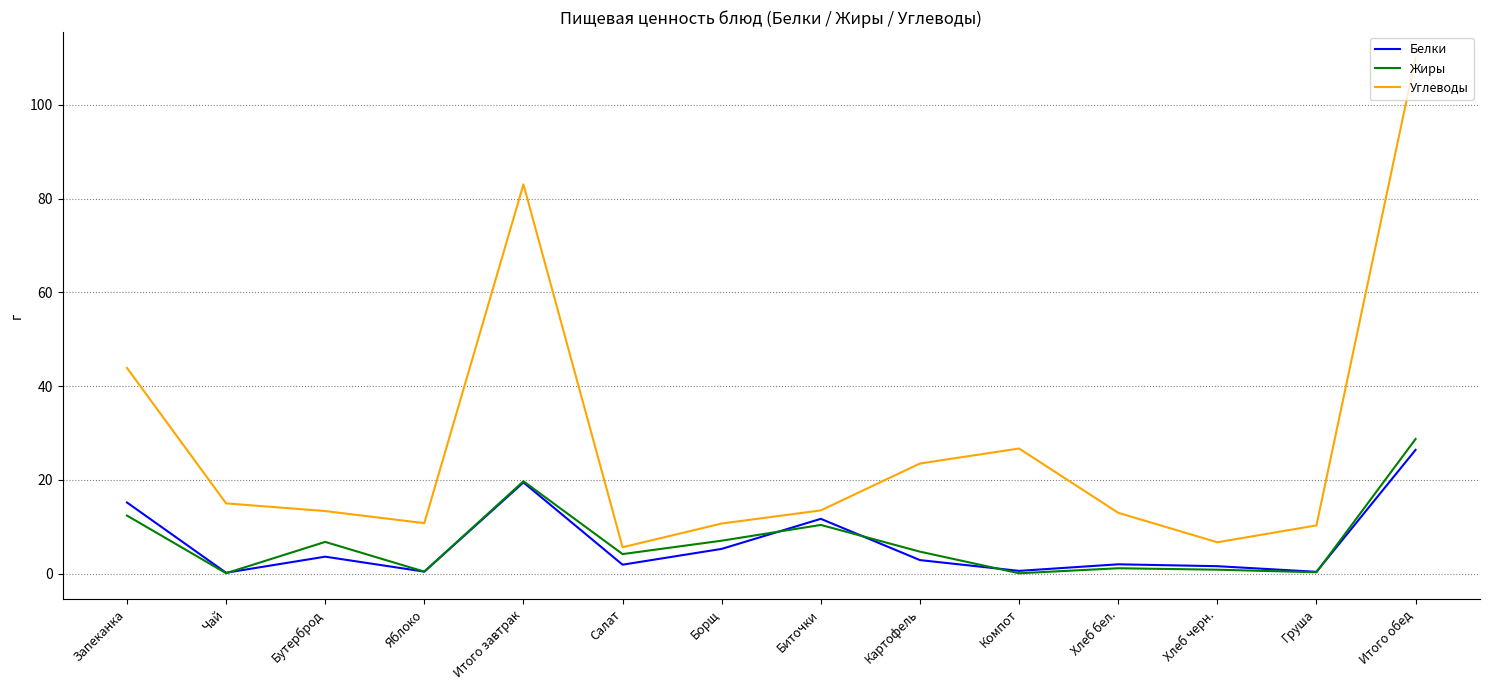

At which label is Углеводы closest to 57?

Запеканка